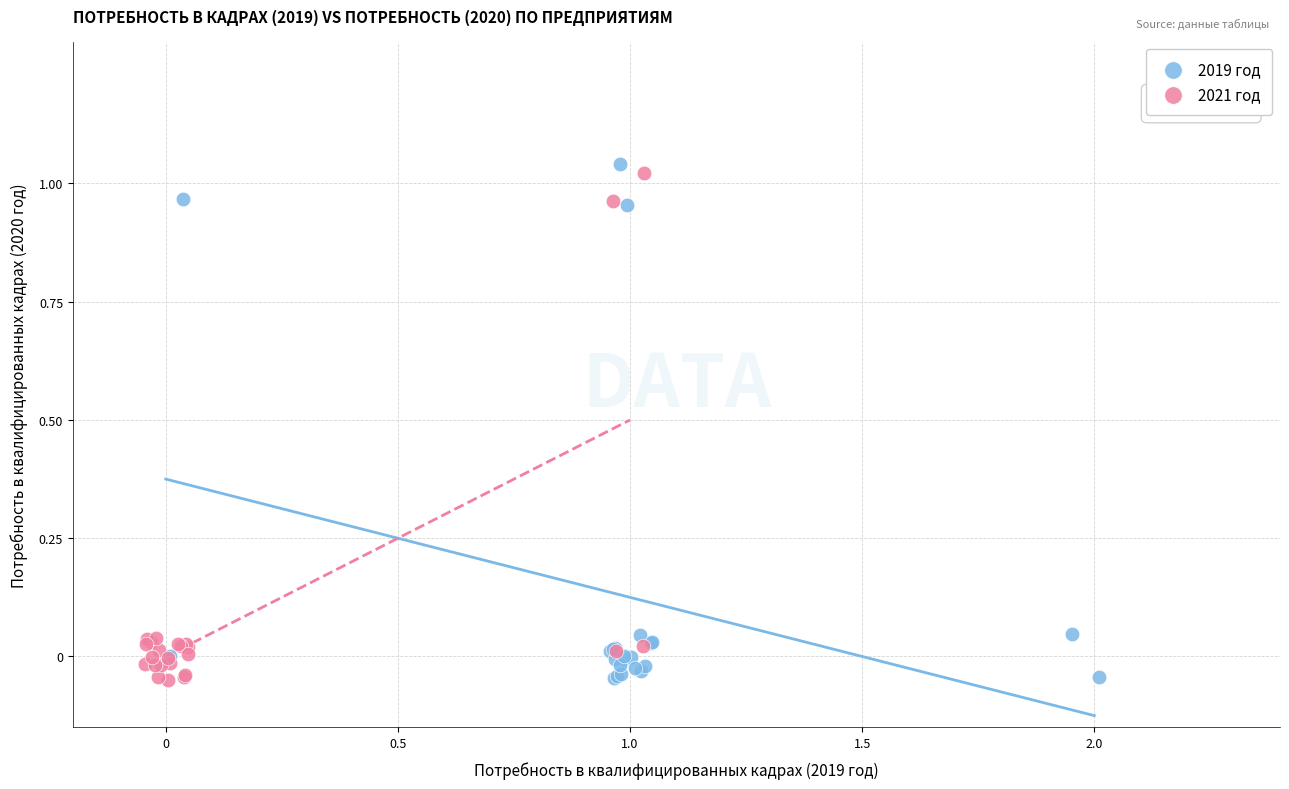

Which series has the largest Y range (max minus min)?

2019 год